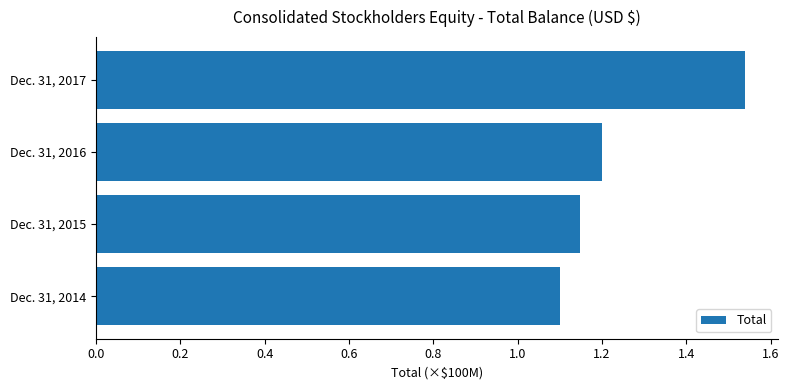

Rank the categories by value from lowest to highest.

Dec. 31, 2014, Dec. 31, 2015, Dec. 31, 2016, Dec. 31, 2017